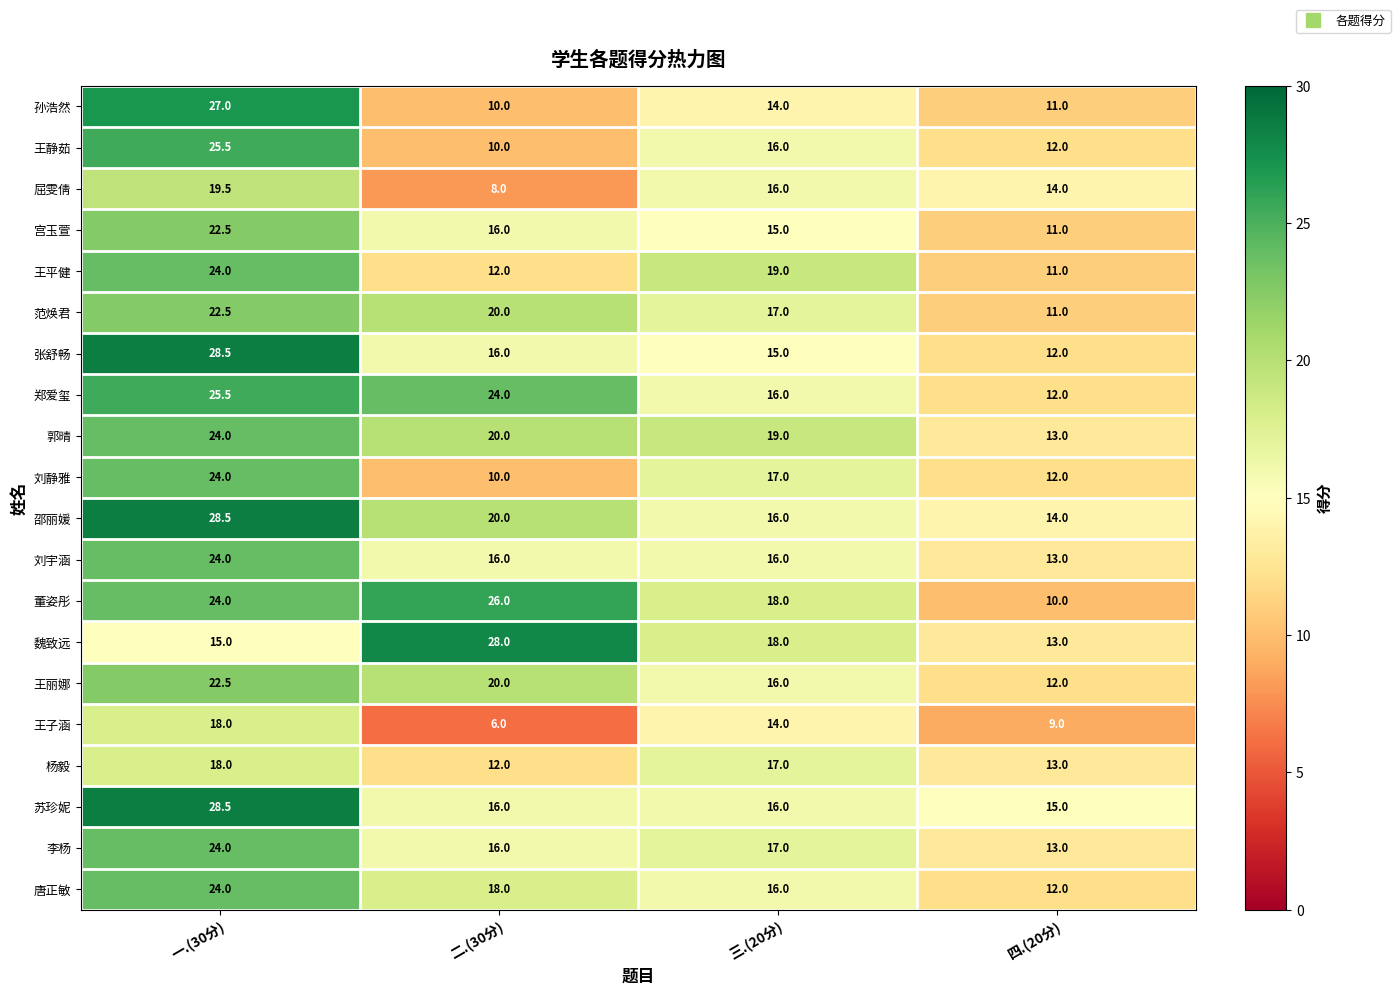

List the labels in order of 屈雯倩 value, smallest first.

二.(30分), 四.(20分), 三.(20分), 一.(30分)